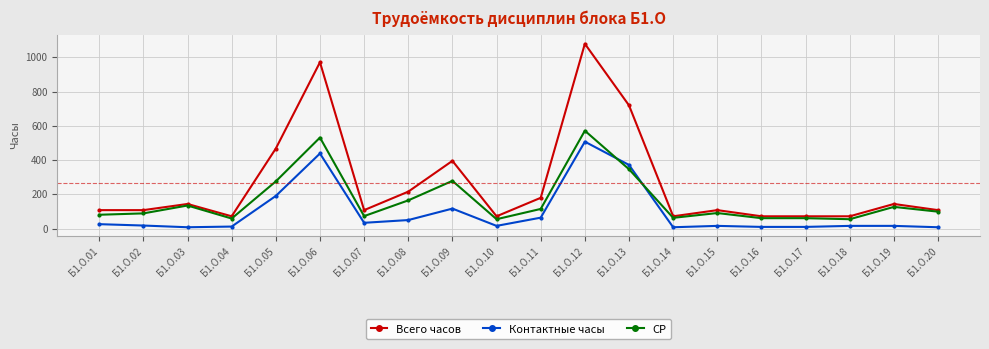

Rank the series by their average value, from lowest to highest.

Контактные часы, СР, Всего часов